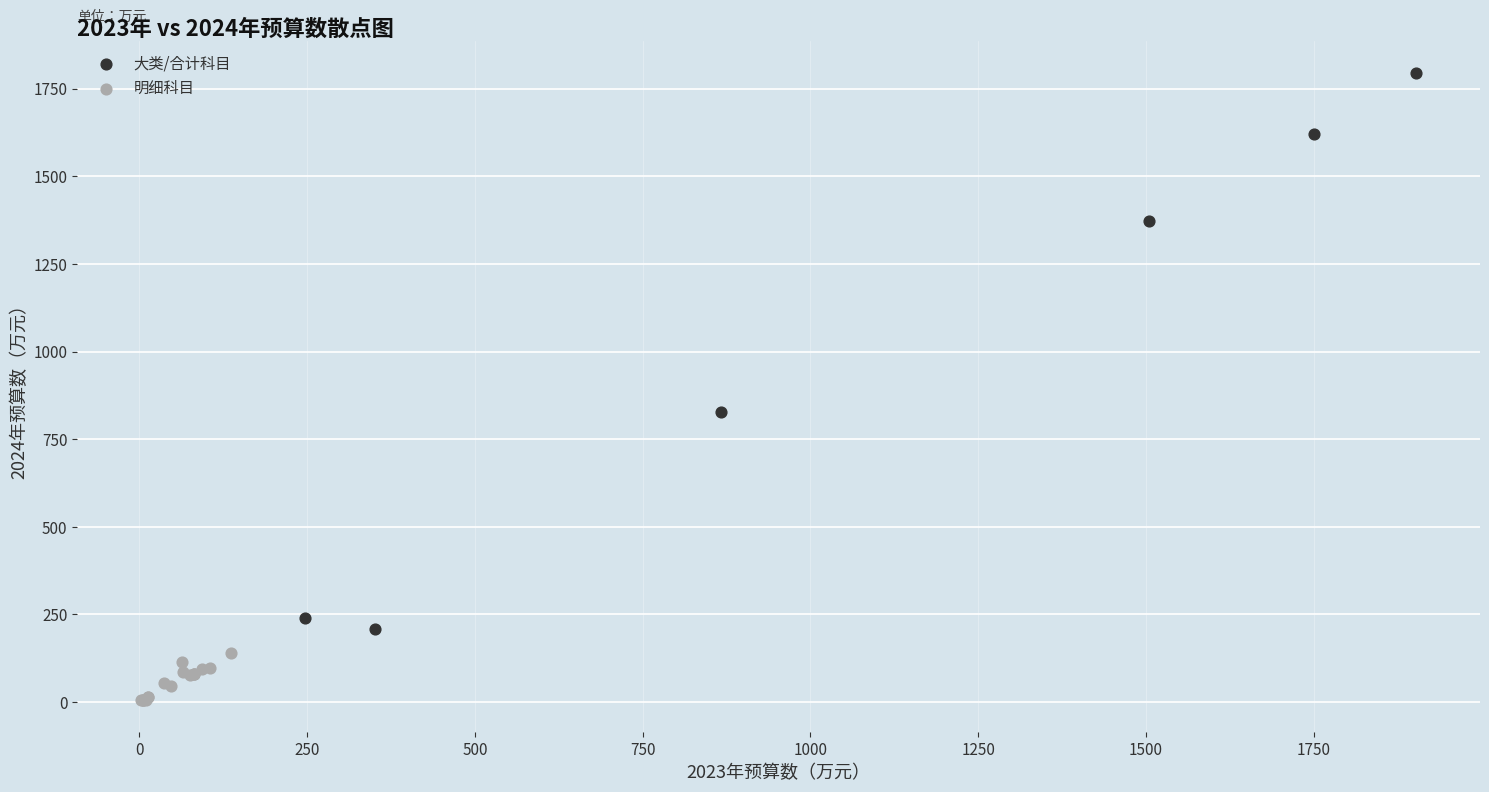

Which series has the largest Y range (max minus min)?

大类/合计科目